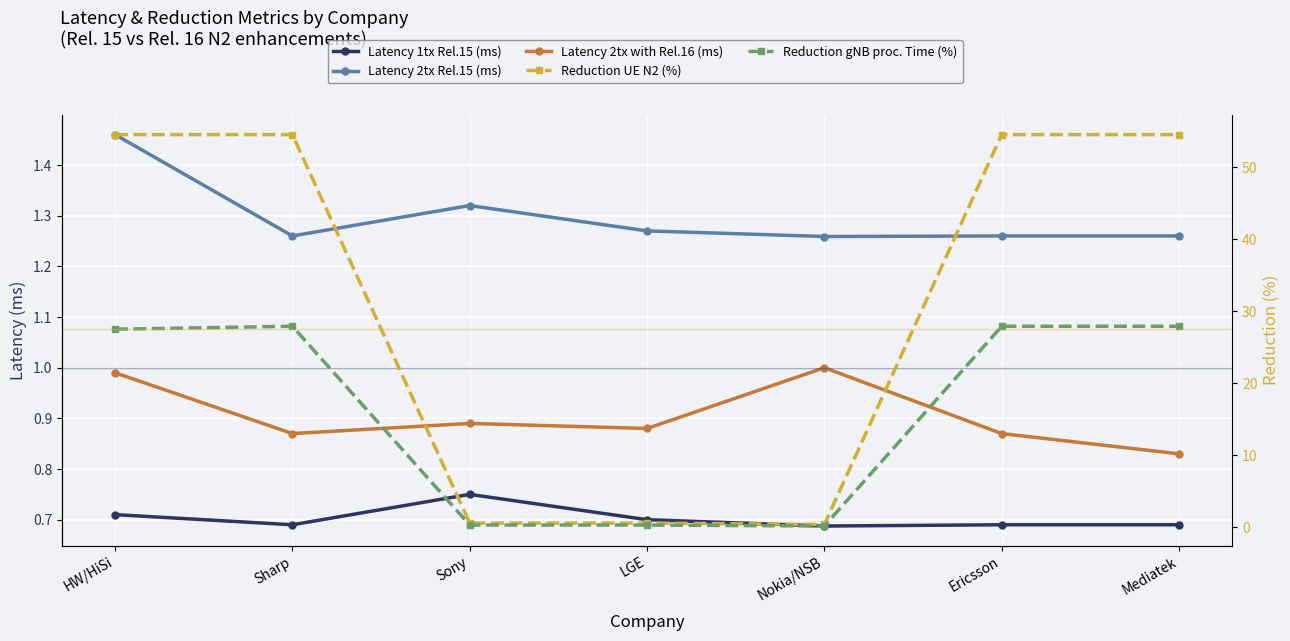

The value of Reduction gNB proc. Time (%) at Mediatek is 27.9. True or false?

True